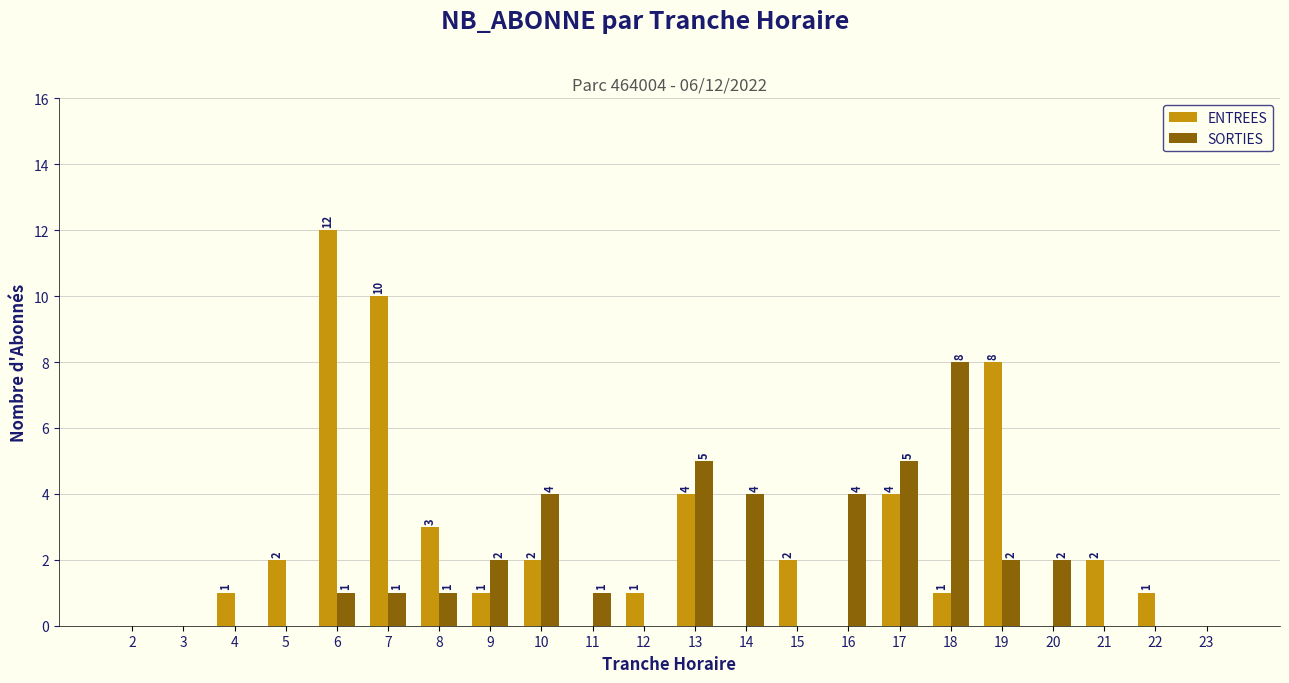

Which series has the largest total across all categories?

ENTREES